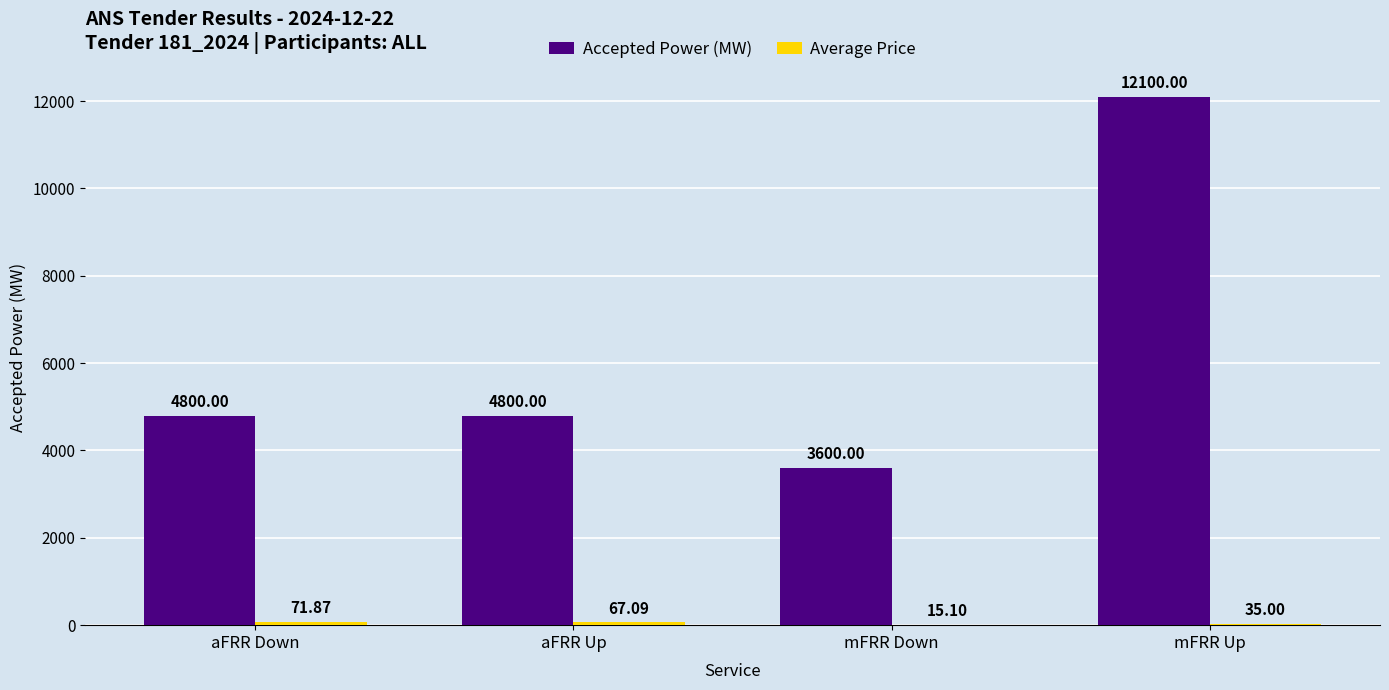

True or false: Accepted Power (MW) has a value of 12100.0 at mFRR Up.

True